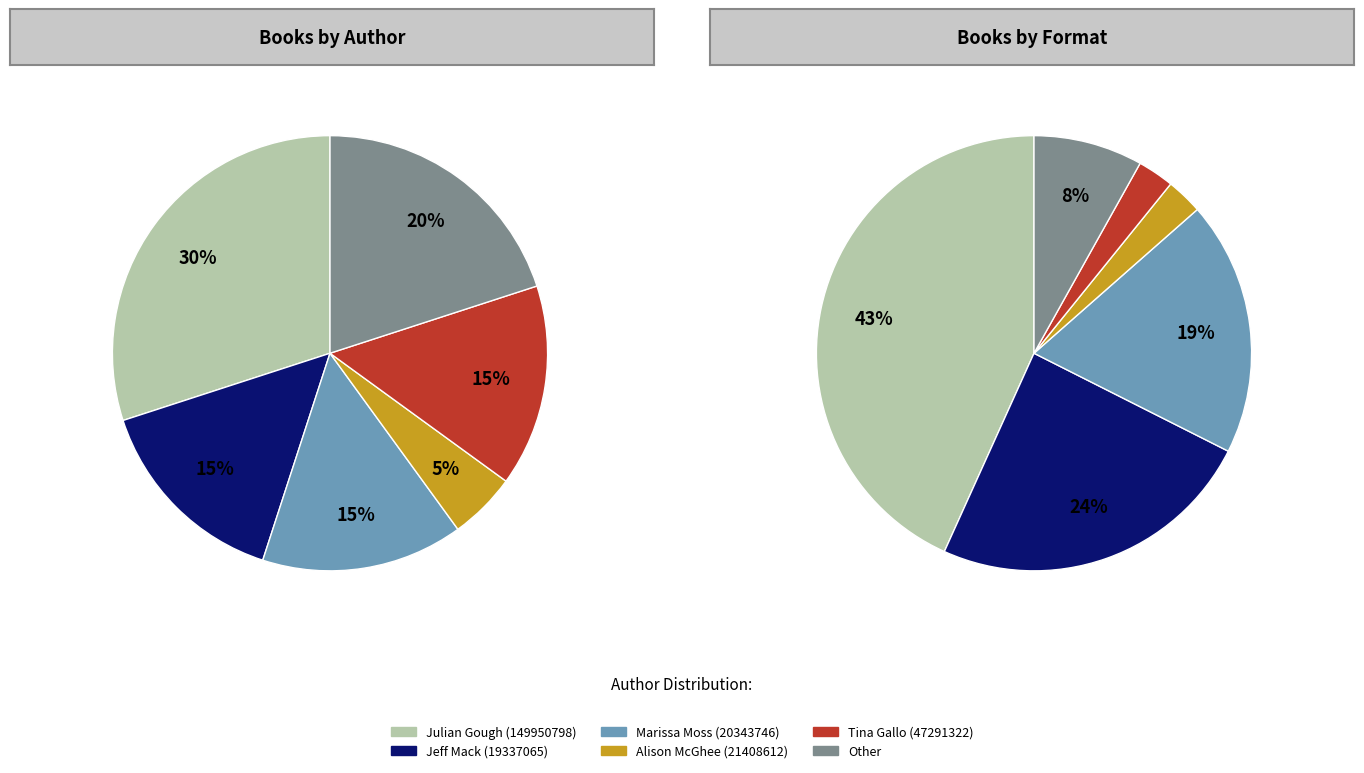

To the nearest percent, what portion does Alison McGhee (21408612) represent?

5%